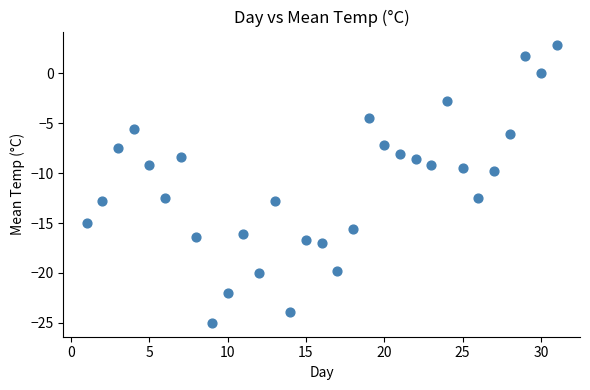

What is the range of Y values (max minus min)?

27.8